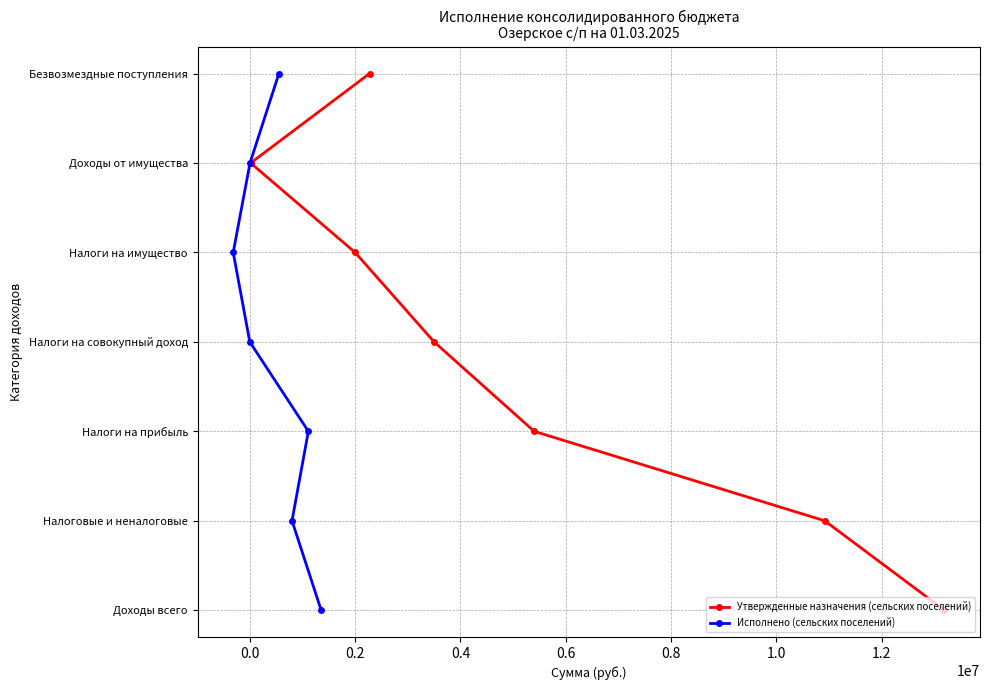

Which series has the widest spread of values?

Утвержденные назначения (сельских поселений)